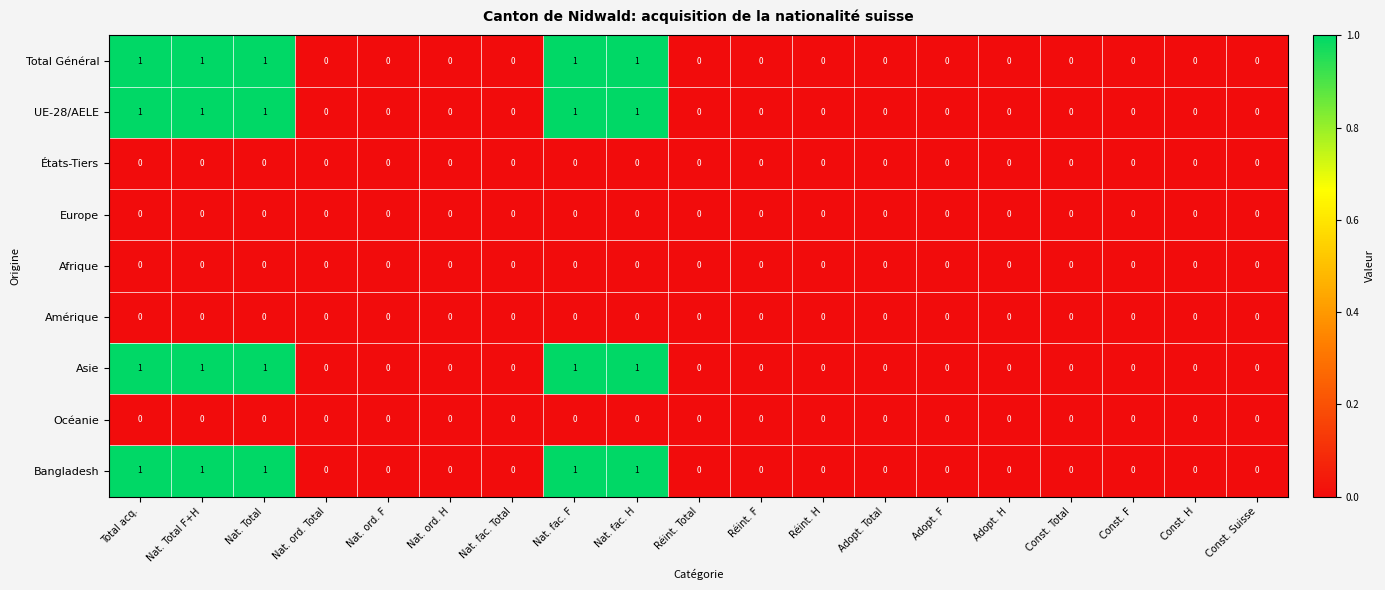

How many distinct data groups are displayed?

9